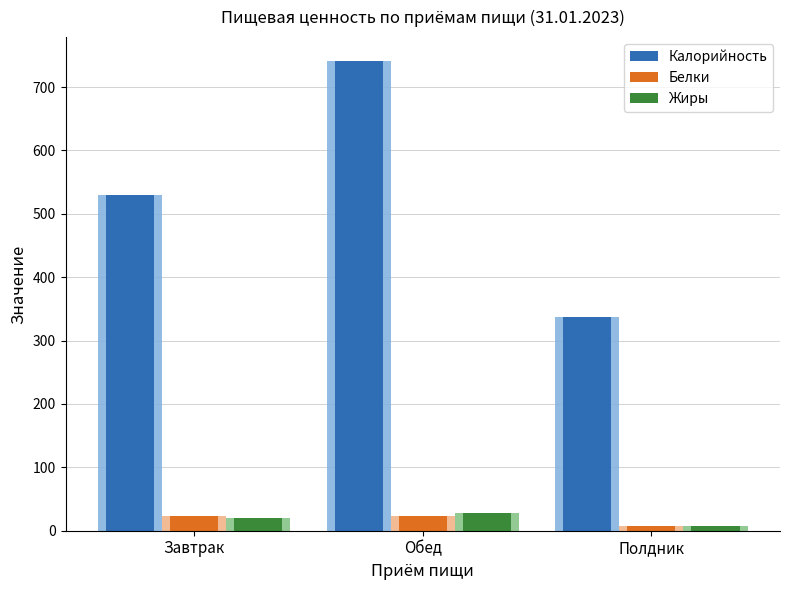

The value of Калорийность at Завтрак is 189.6. True or false?

False